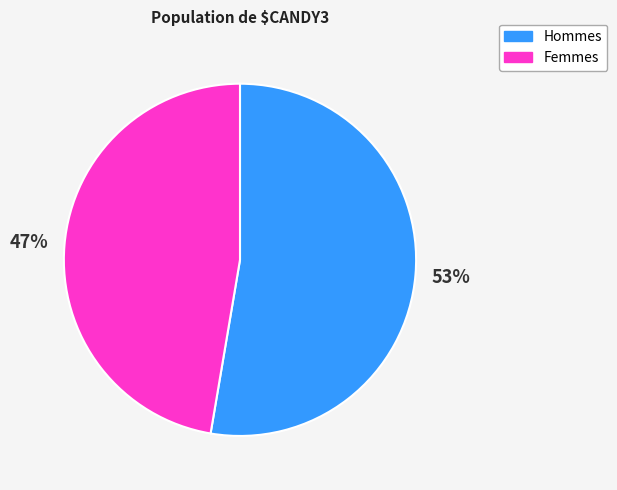

Which category has the smallest portion of the pie?

Femmes